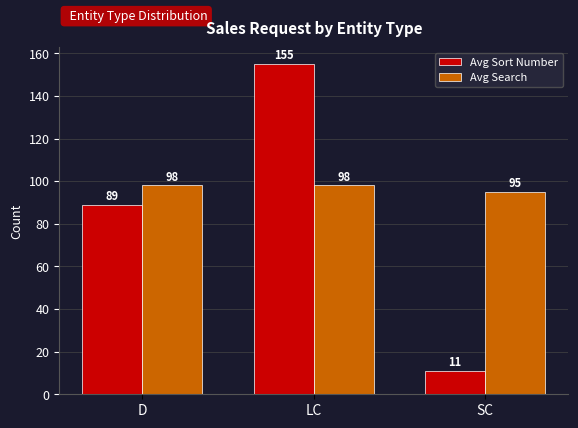

How many categories are shown in the chart?

3